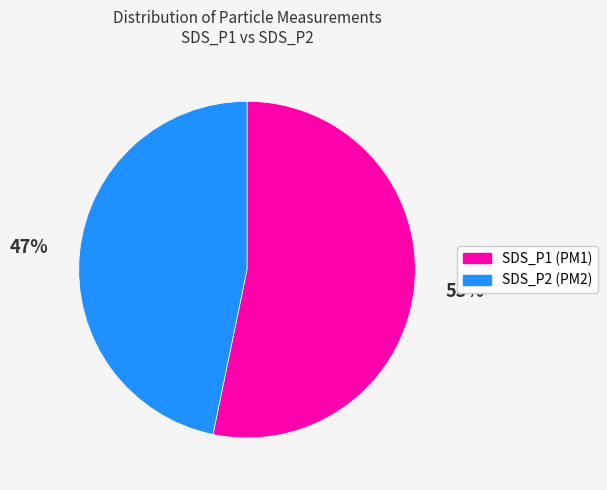

To the nearest percent, what is the combined percentage of SDS_P2 and SDS_P1?

100%